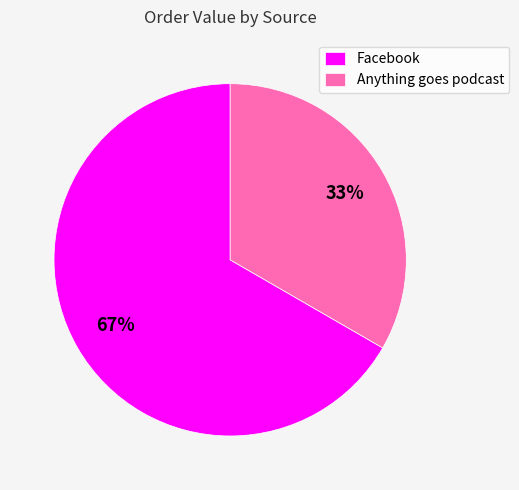

To the nearest percent, what is the combined percentage of Anything goes podcast and Facebook?

100%